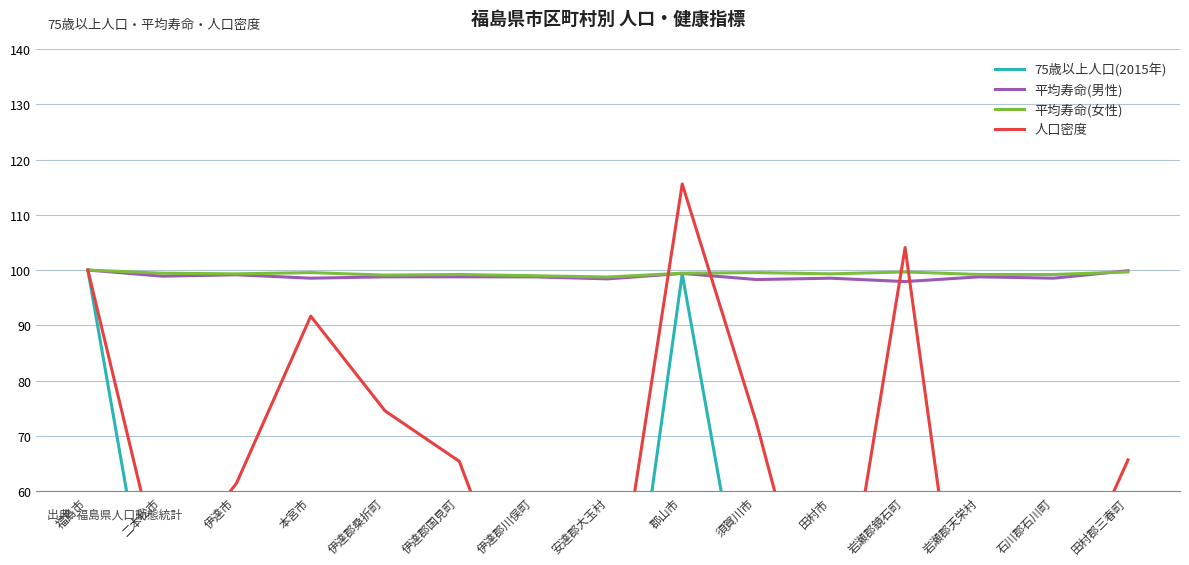

What is the maximum value for 平均寿命(男性)?

100.0